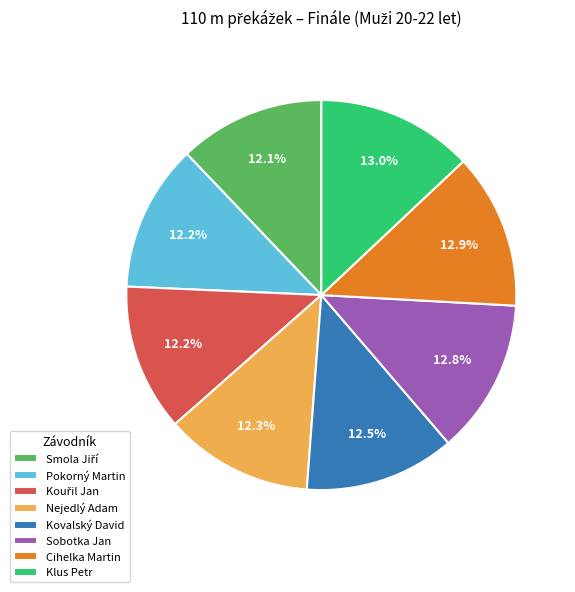

What is the total percentage of Kovalský David and Nejedlý Adam?

24.8%